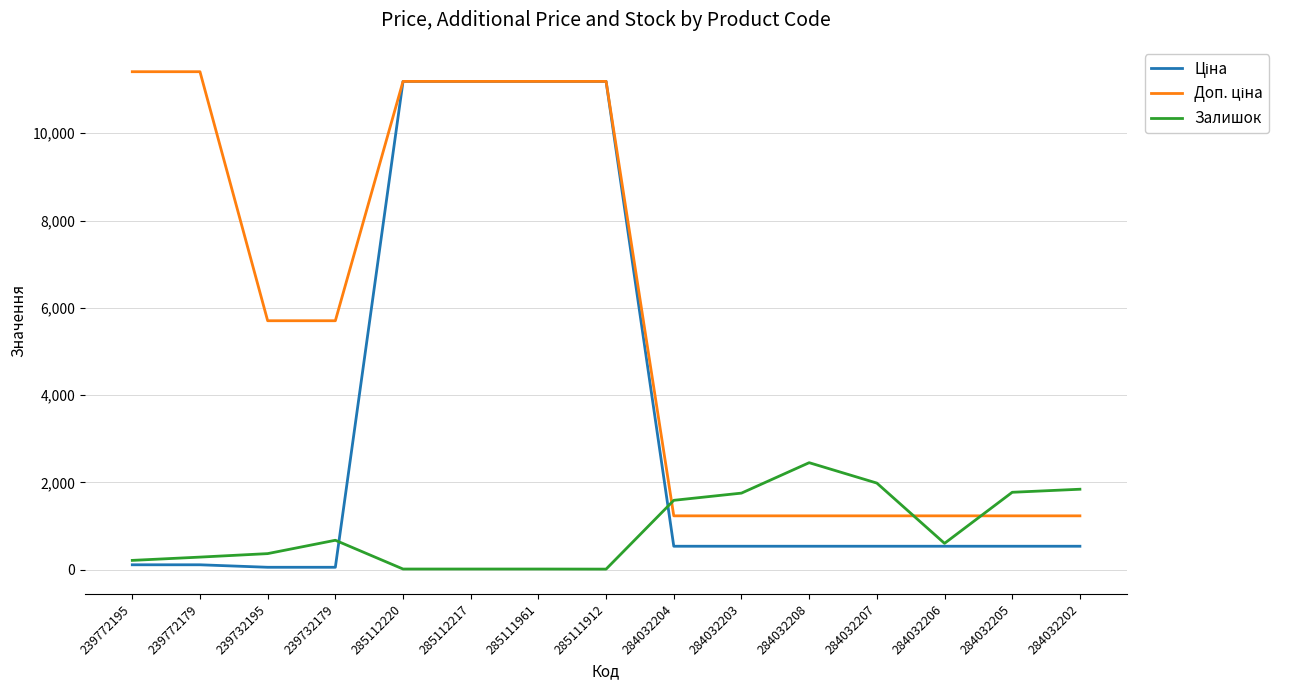

What is the spread (max minus min) of values at 284032206?

696.4